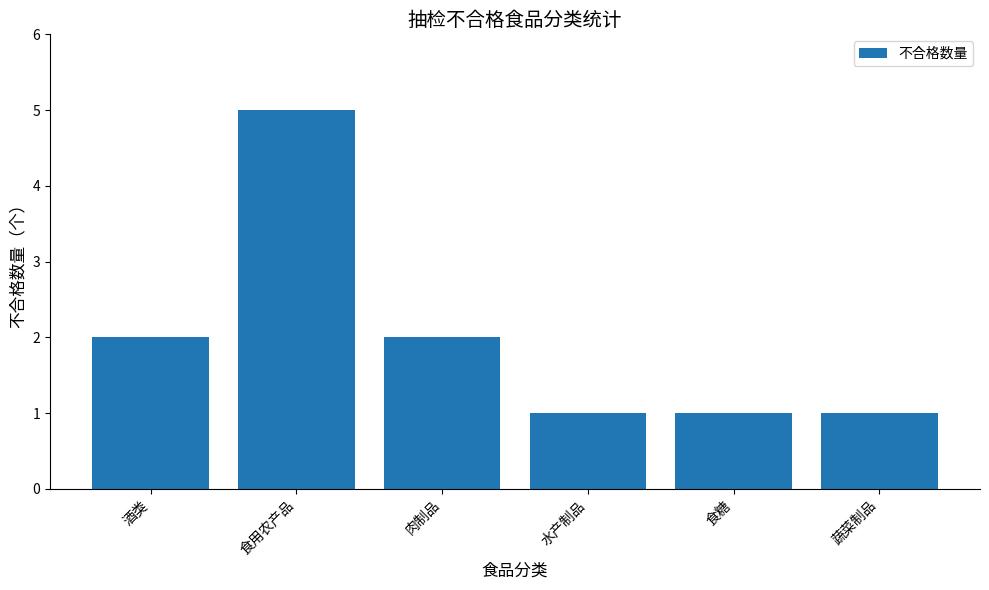

How many series are shown in this chart?

1